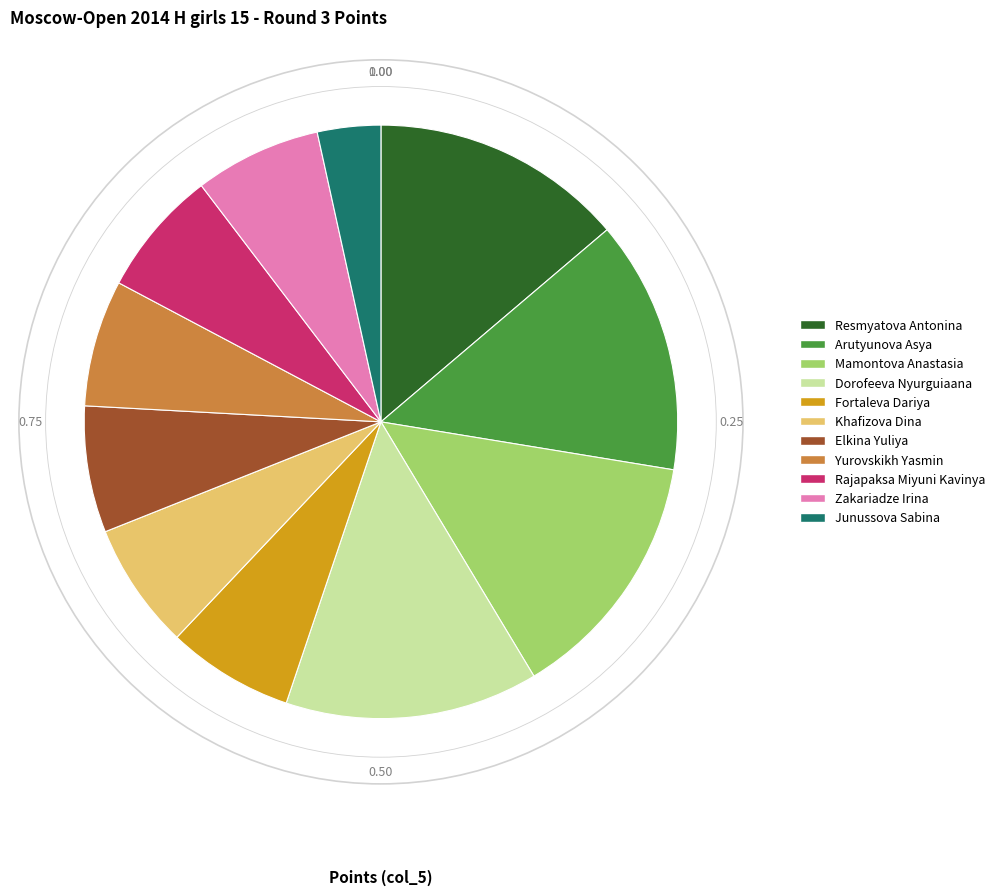

Combined, do Elkina Yuliya and Zakariadze Irina account for over 50%?

No